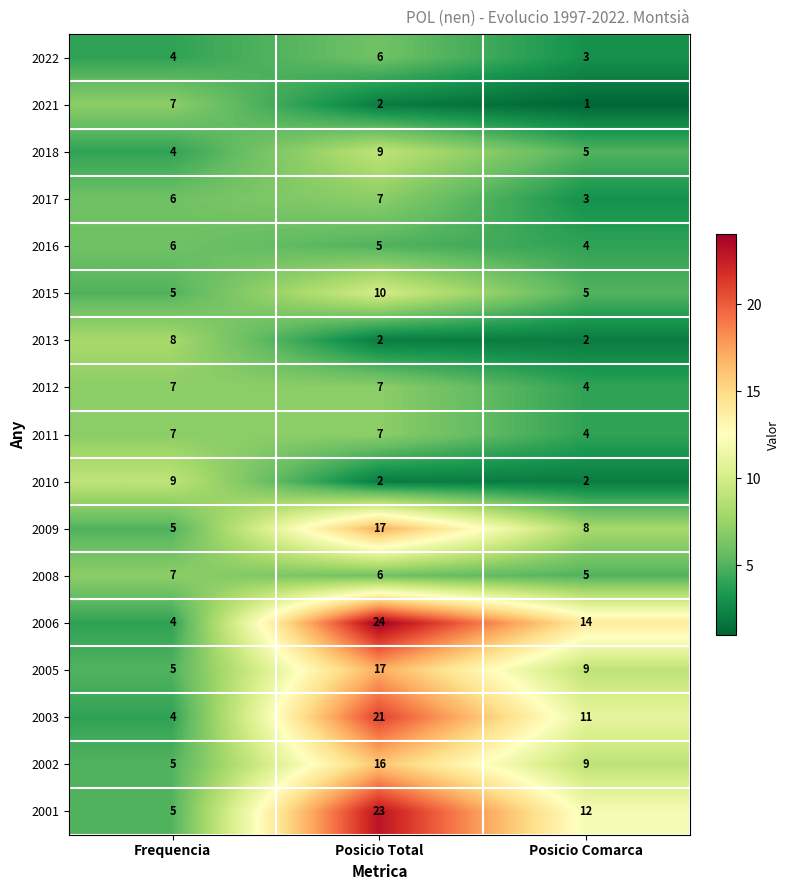

Read the 2016 value at Posicio Comarca.

4